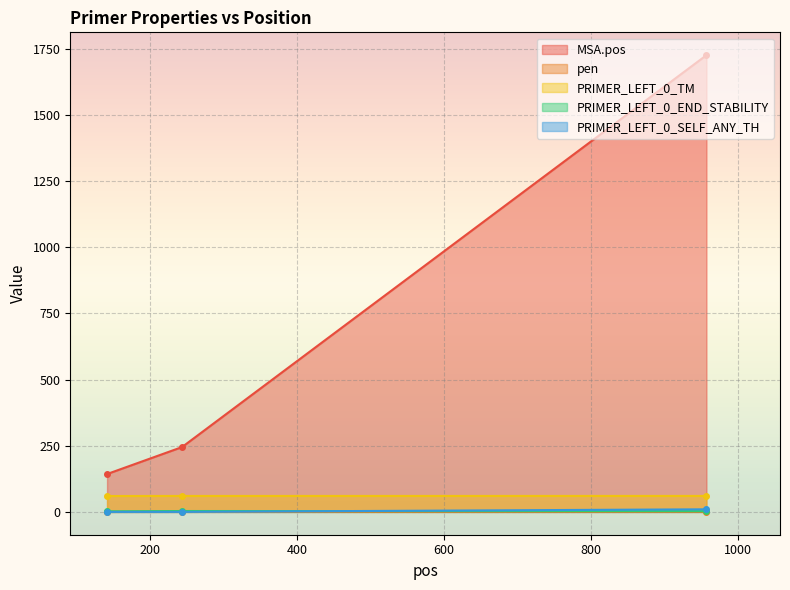

At 957, list the series in order from largest to smallest.

MSA.pos, PRIMER_LEFT_0_TM, PRIMER_LEFT_0_SELF_ANY_TH, PRIMER_LEFT_0_END_STABILITY, pen